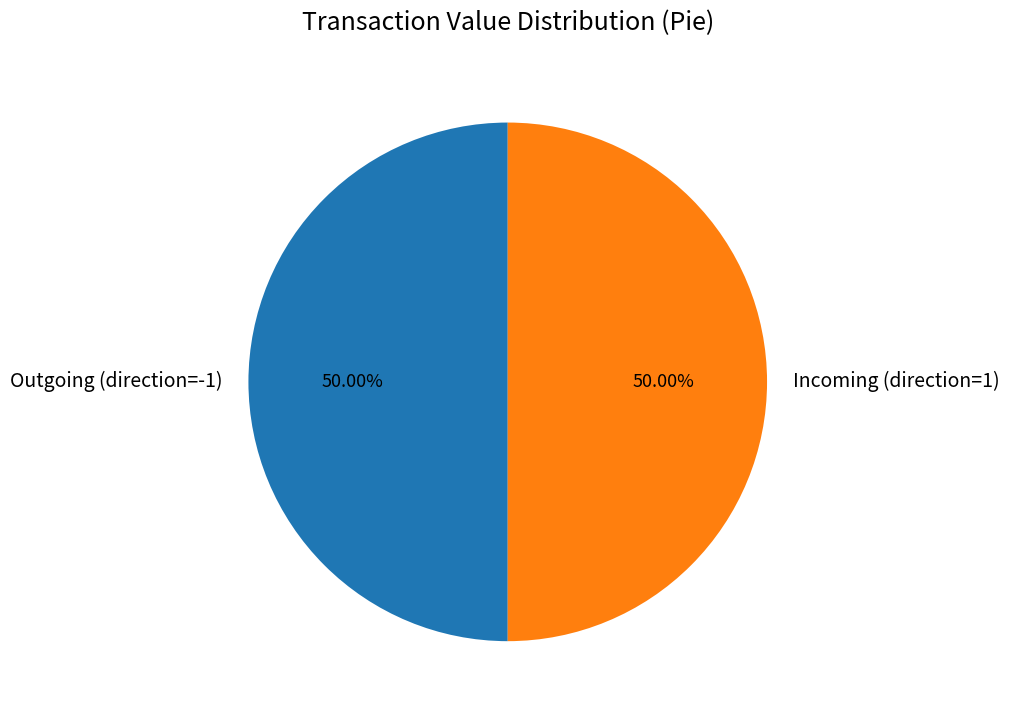

Approximately how many times larger is the value at Incoming (direction=1) compared to Outgoing (direction=-1)?

1.0